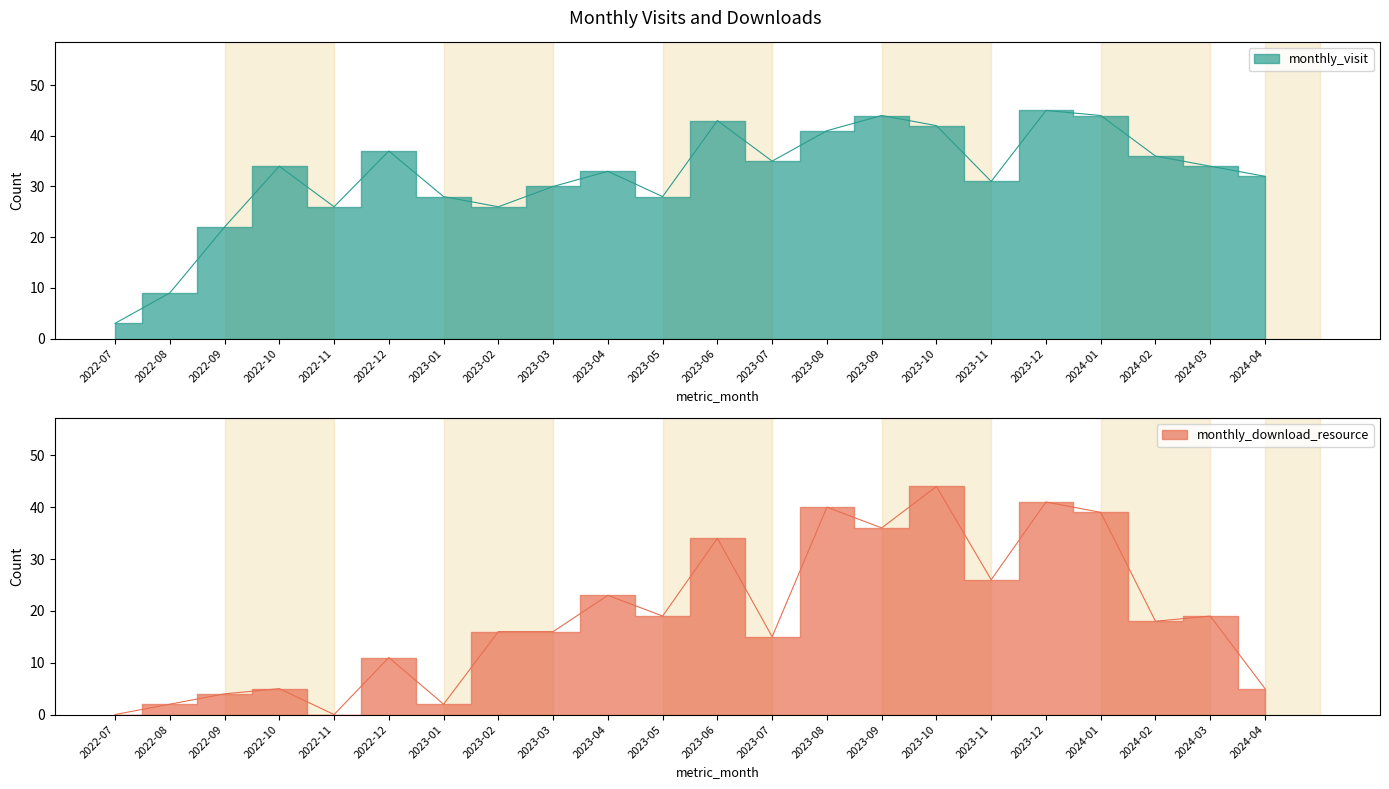

The monthly_visit series shows 26 at 2022-11. True or false?

True